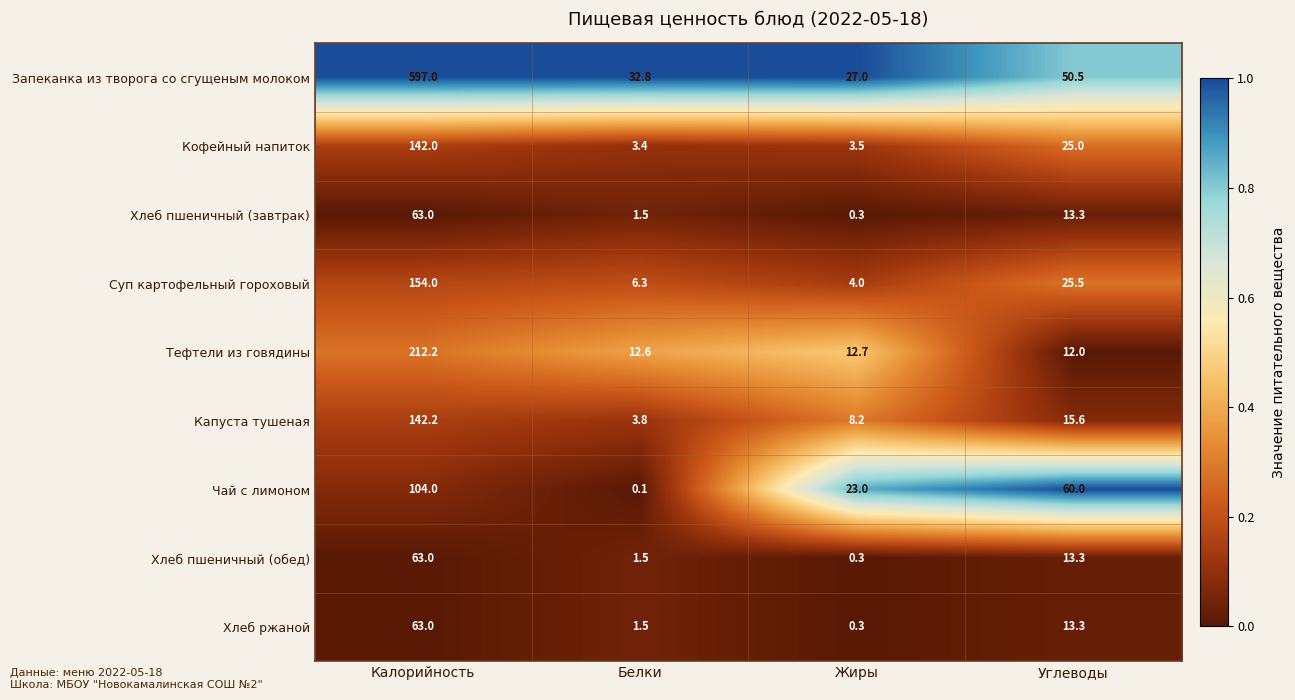

List the labels in order of Суп картофельный гороховый value, largest first.

Калорийность, Углеводы, Белки, Жиры